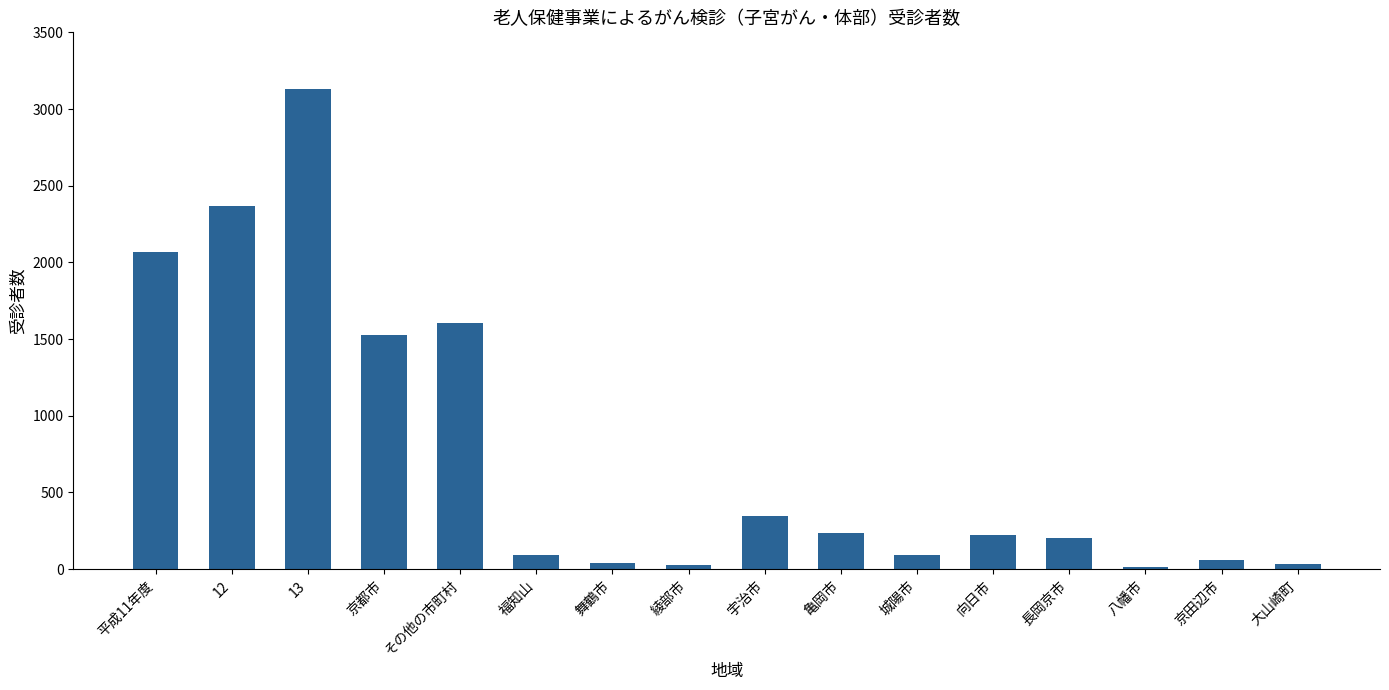

What is the minimum value shown in the chart?

11